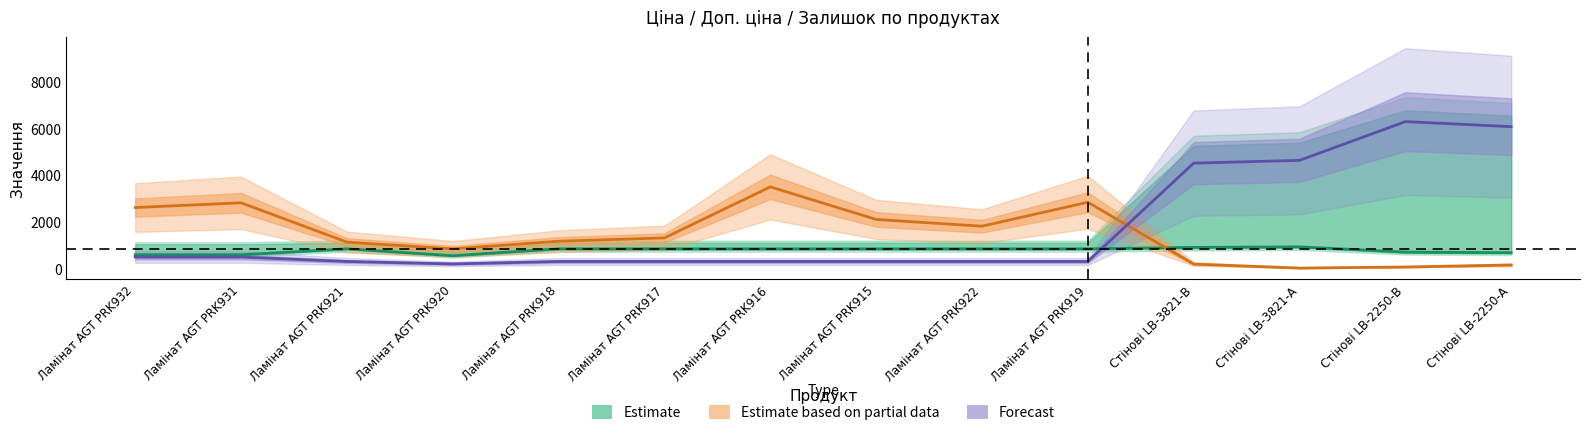

Rank the series by their maximum value, from lowest to highest.

Ціна, Залишок, Доп. ціна